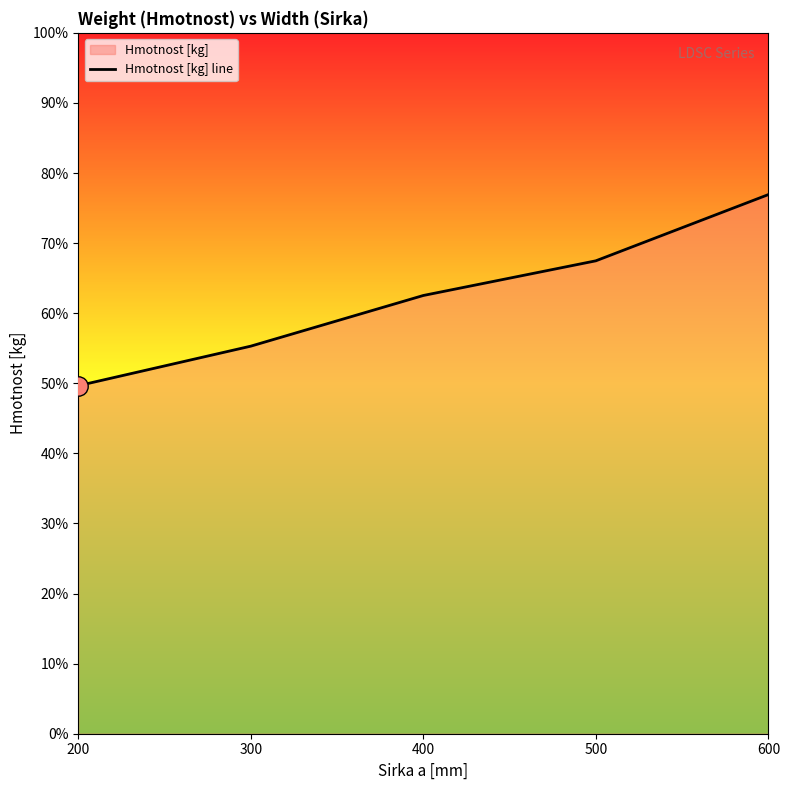

What is the minimum value shown in the chart?

0.5